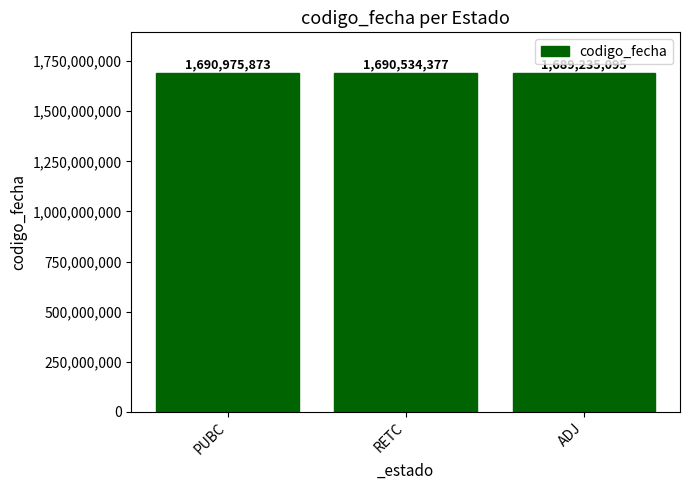

Between PUBC and RETC, which is larger?

PUBC